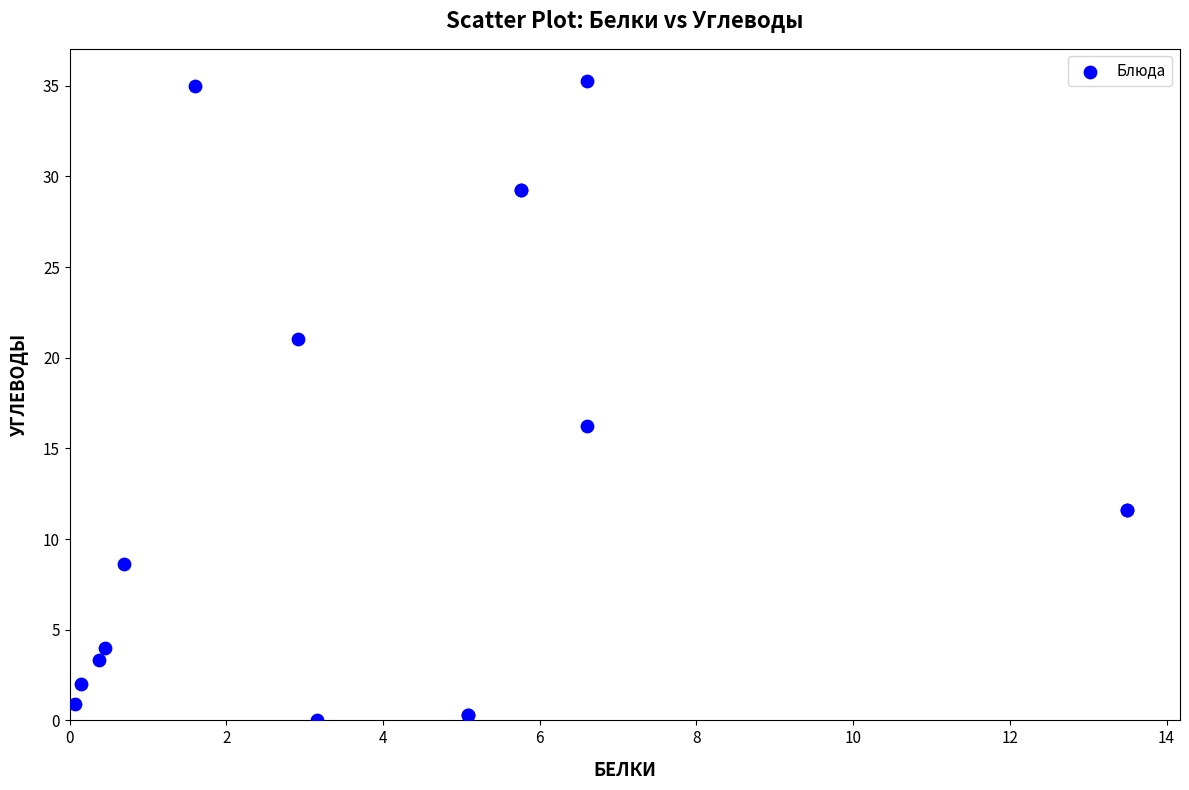

What Y value in the scatter plot is closest to 17?

16.2